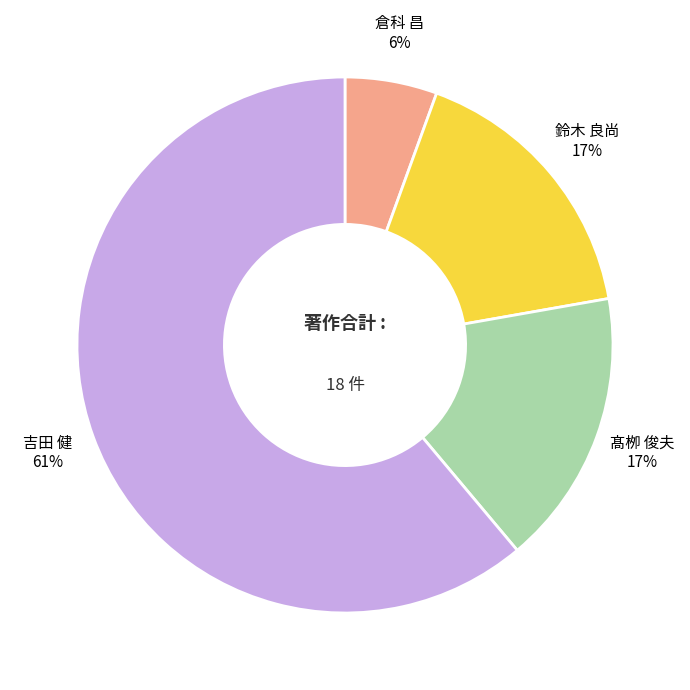

To the nearest percent, what percentage of the pie is 鈴木 良尚?

17%